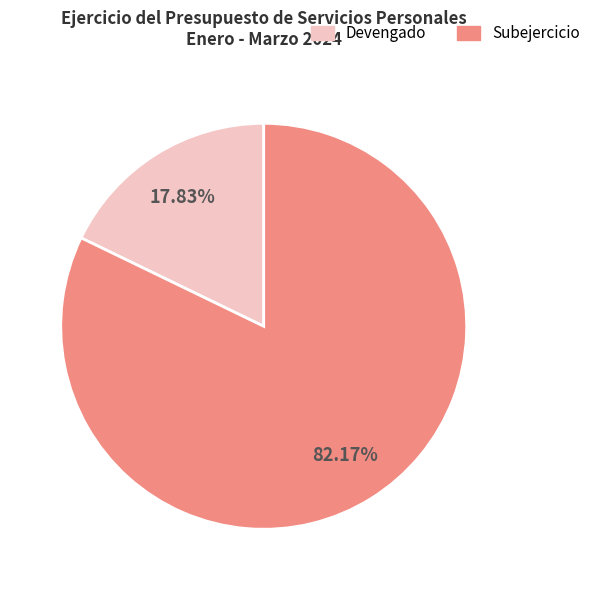

Which slice is the largest?

Subejercicio